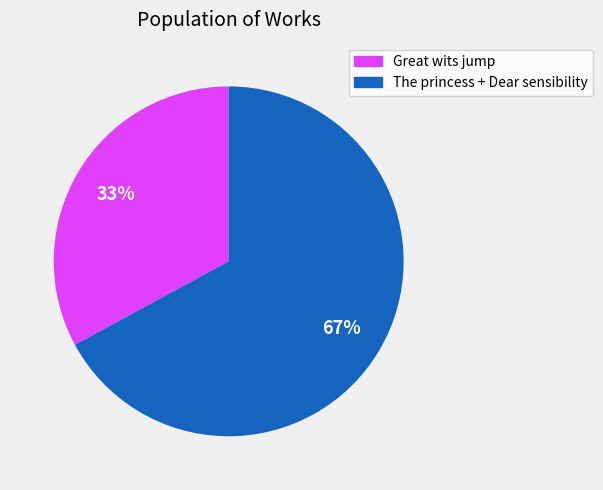

To the nearest percent, what is the difference between the largest and smallest slice percentages?

34%